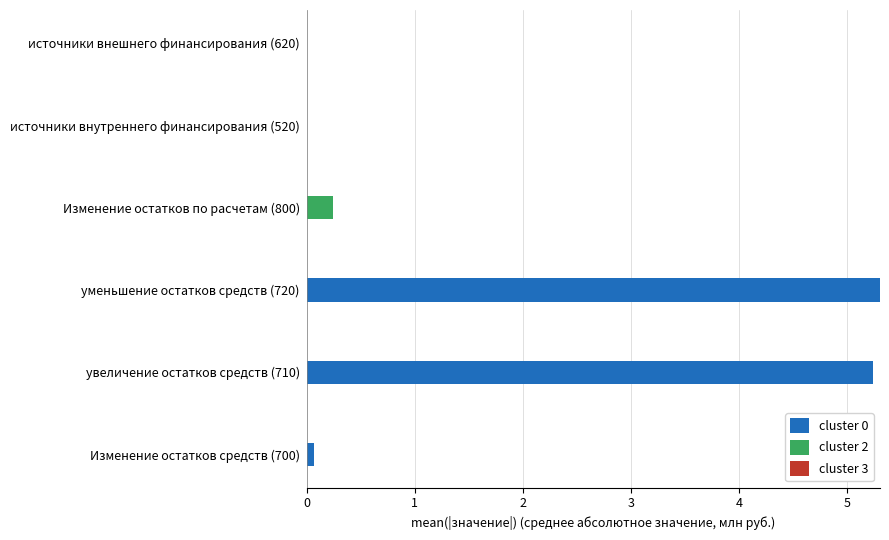

What is the maximum value for cluster 0?

5.3